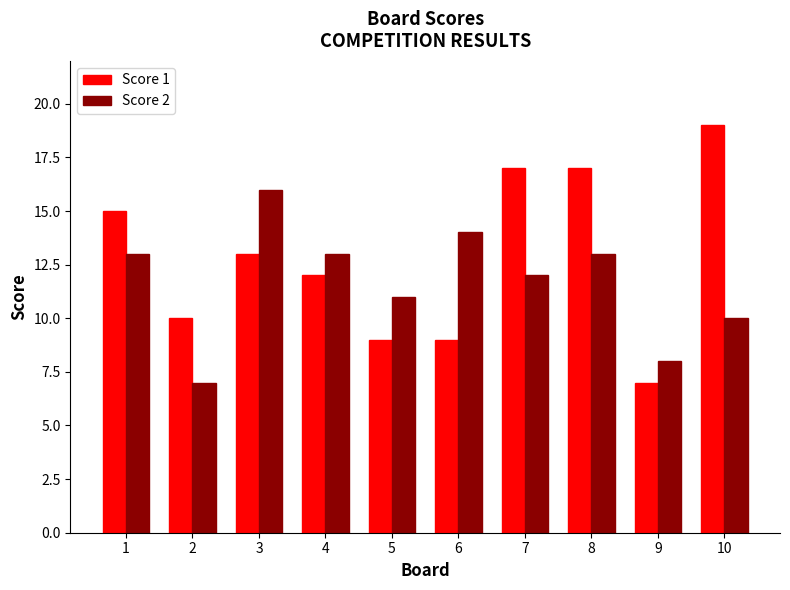

How many values in the Score 1 series are below 13?

5